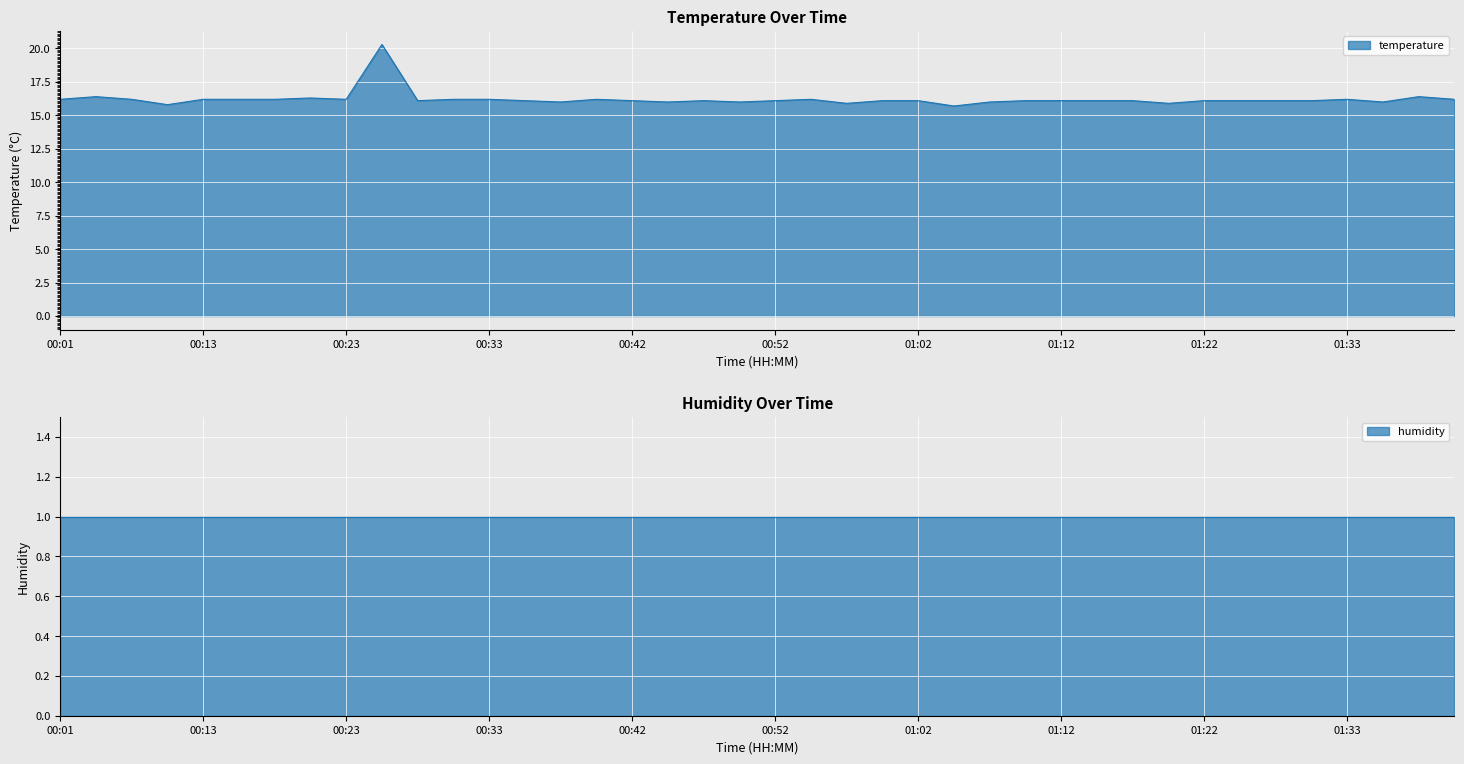

How many points are lower than both their immediate neighbors (excluding endpoints)?

10